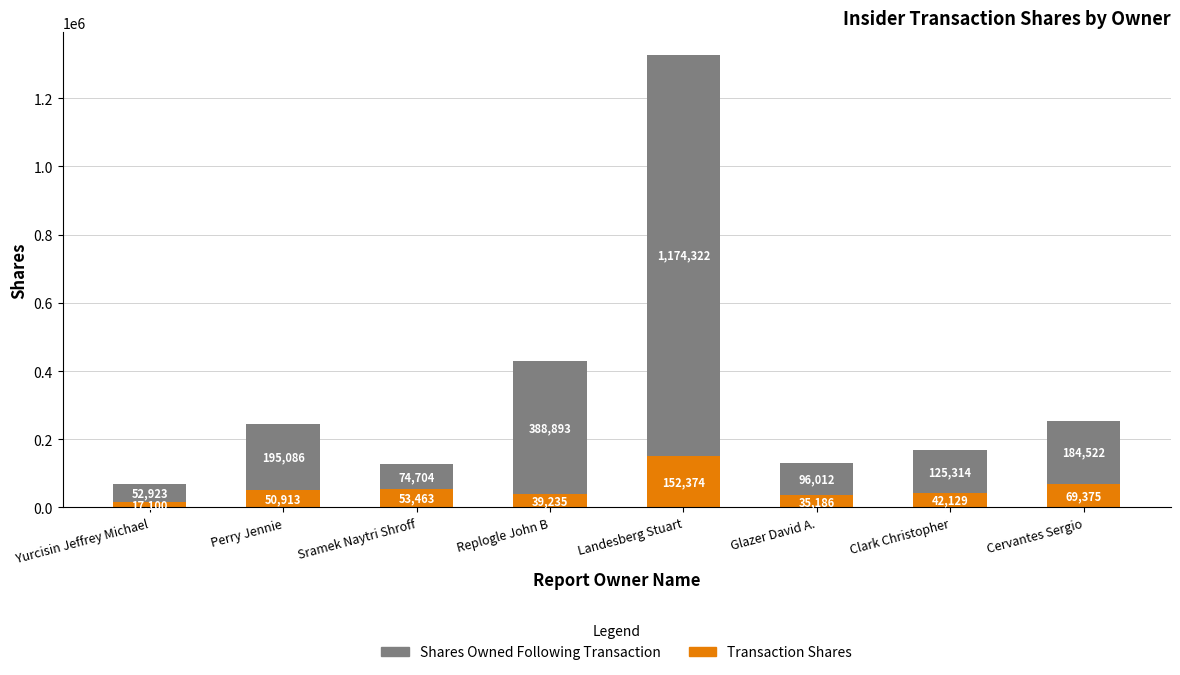

At which category is the sum across all series the highest?

Landesberg Stuart